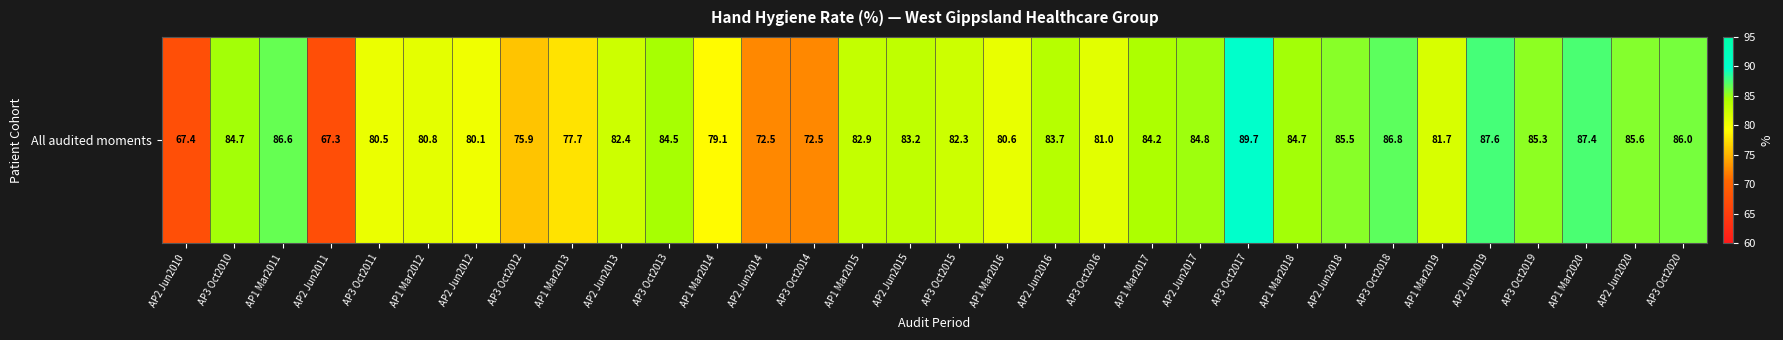

List the labels in order of value, smallest first.

AP2 Jun2011, AP2 Jun2010, AP2 Jun2014, AP3 Oct2014, AP3 Oct2012, AP1 Mar2013, AP1 Mar2014, AP2 Jun2012, AP3 Oct2011, AP1 Mar2016, AP1 Mar2012, AP3 Oct2016, AP1 Mar2019, AP3 Oct2015, AP2 Jun2013, AP1 Mar2015, AP2 Jun2015, AP2 Jun2016, AP1 Mar2017, AP3 Oct2013, AP3 Oct2010, AP1 Mar2018, AP2 Jun2017, AP3 Oct2019, AP2 Jun2018, AP2 Jun2020, AP3 Oct2020, AP1 Mar2011, AP3 Oct2018, AP1 Mar2020, AP2 Jun2019, AP3 Oct2017